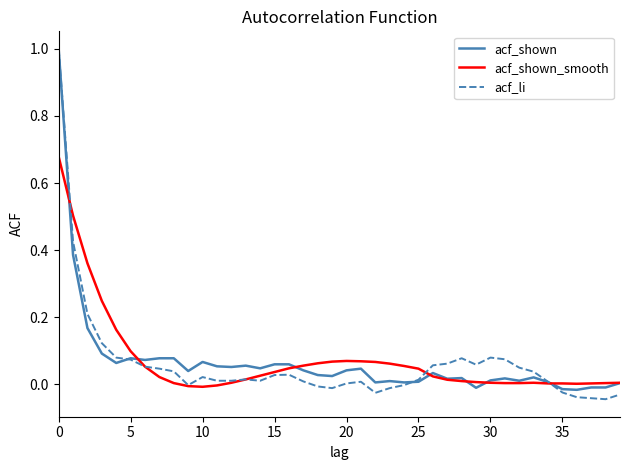

What is the maximum value for acf_li?

1.0